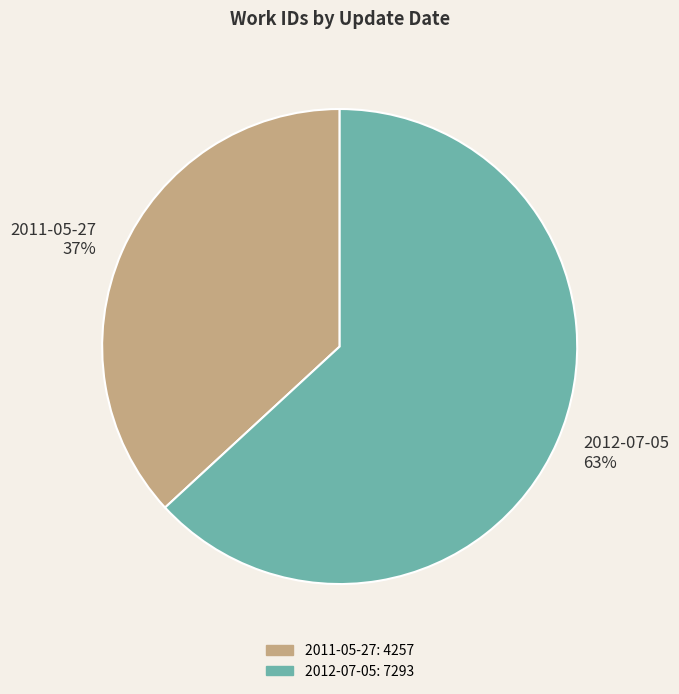

How many slices are in this pie chart?

2